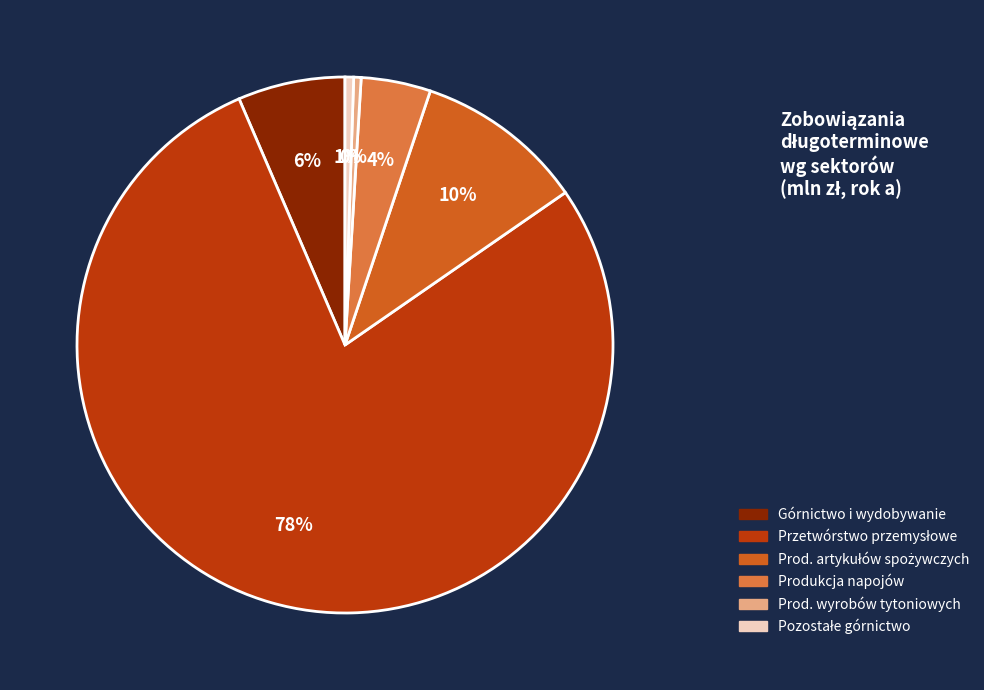

To the nearest percent, what is the average slice percentage?

17%